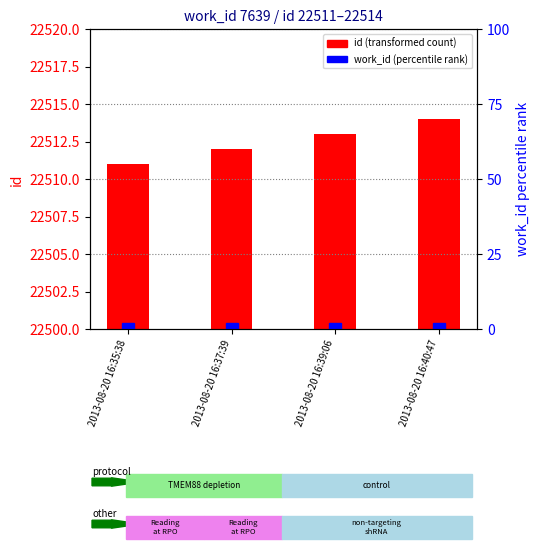

Reading right to left, what are all the values shown in this chart?

id: 2013-08-20 16:40:47=22514	2013-08-20 16:39:06=22513	2013-08-20 16:37:39=22512	2013-08-20 16:35:38=22511
work_id (percentile): 2013-08-20 16:40:47=0	2013-08-20 16:39:06=0	2013-08-20 16:37:39=0	2013-08-20 16:35:38=0